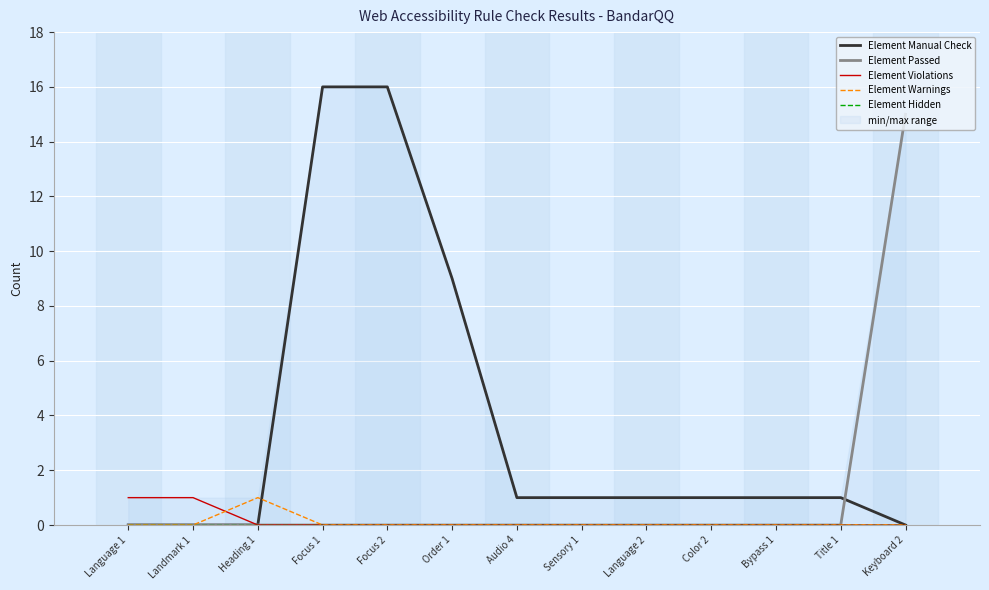

What is the label of the 6th point from the right?

Sensory 1